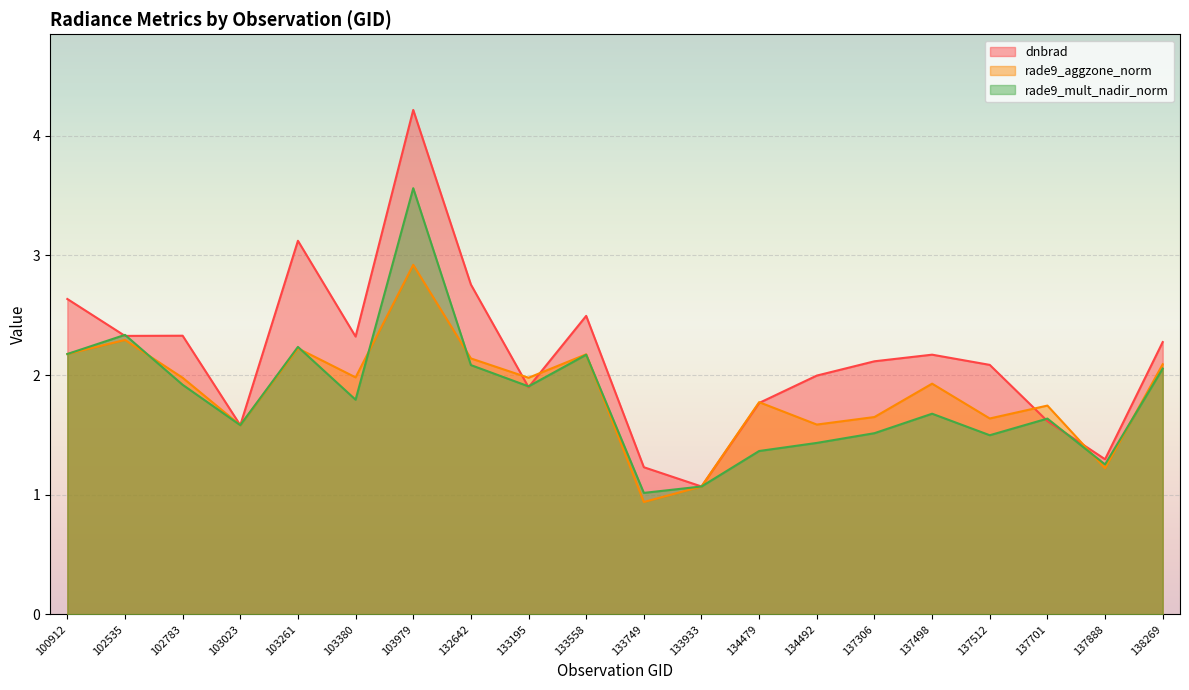

What is the value of the dnbrad point at the 10th from the left?

2.5